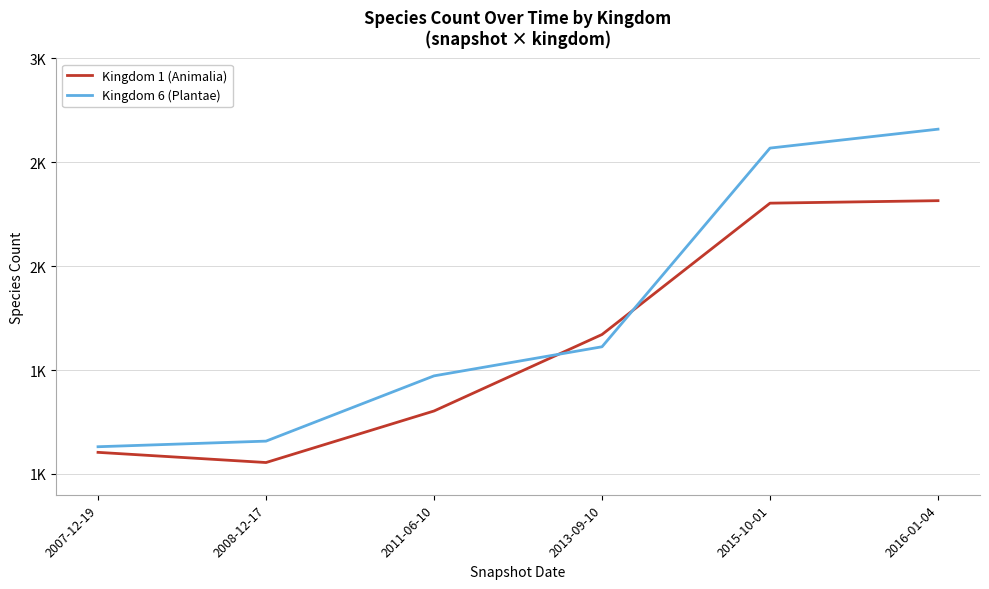

How many intersections are there between Kingdom 6 (Plantae) and Kingdom 1 (Animalia)?

2